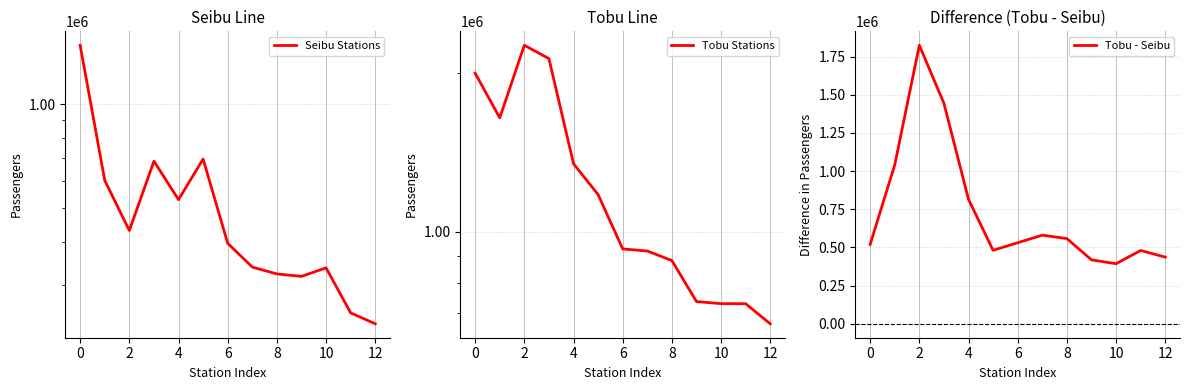

What is the lowest value of the Tobu - Seibu series?

393464